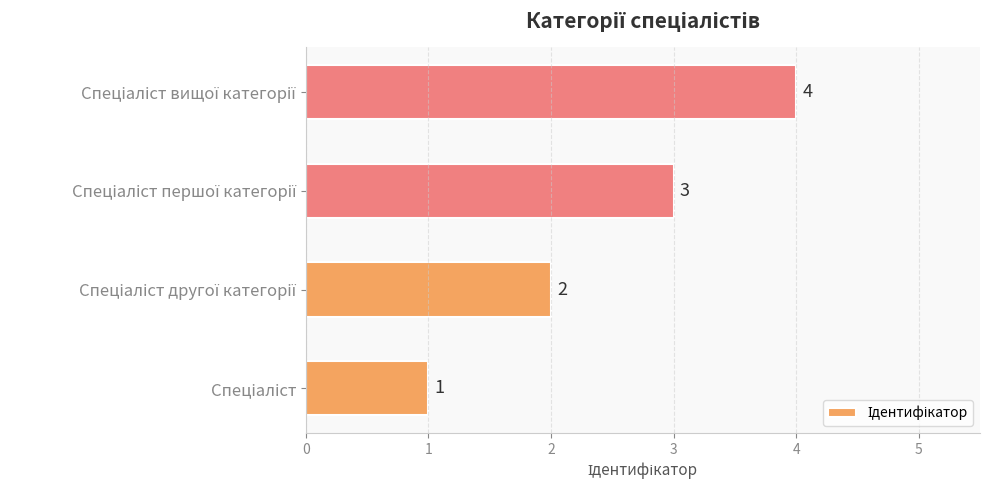

What is the difference between the maximum and minimum values?

3